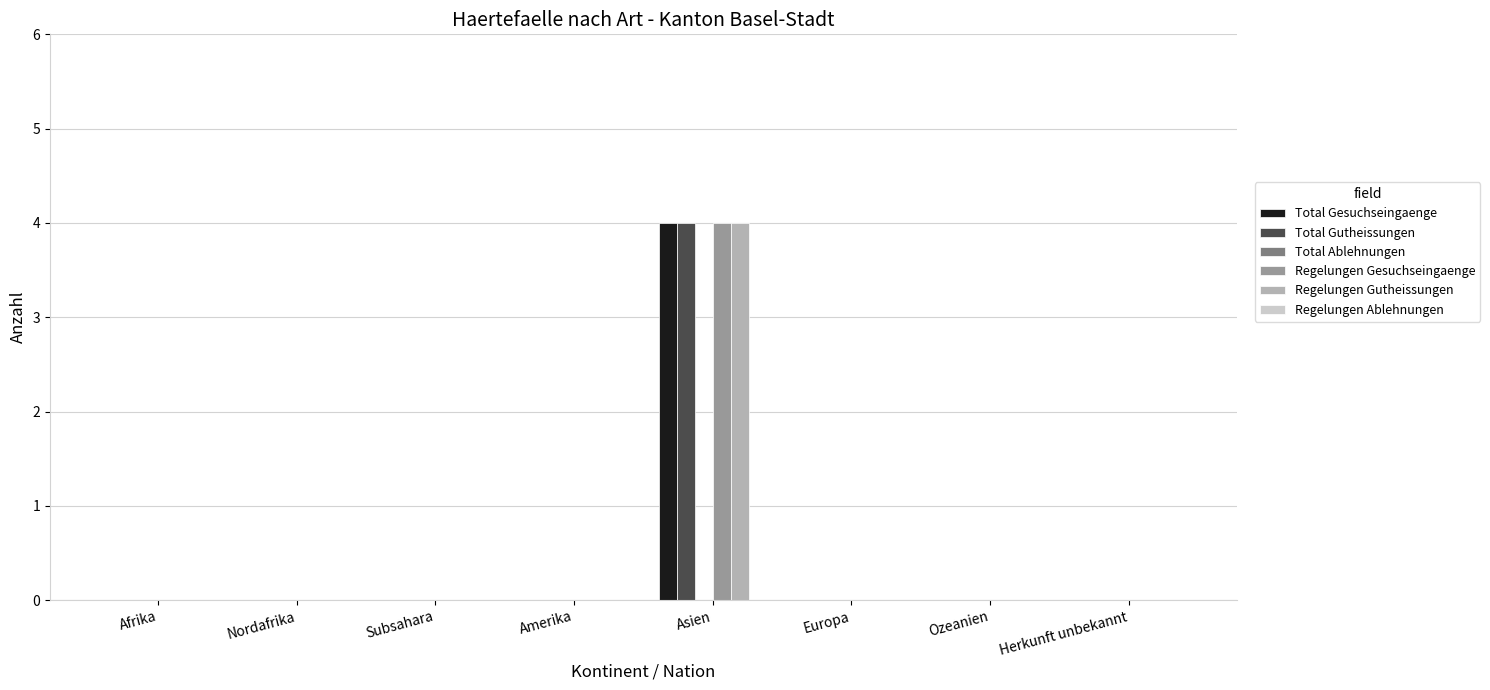

What is the highest value of the Regelungen Gutheissungen series?

4